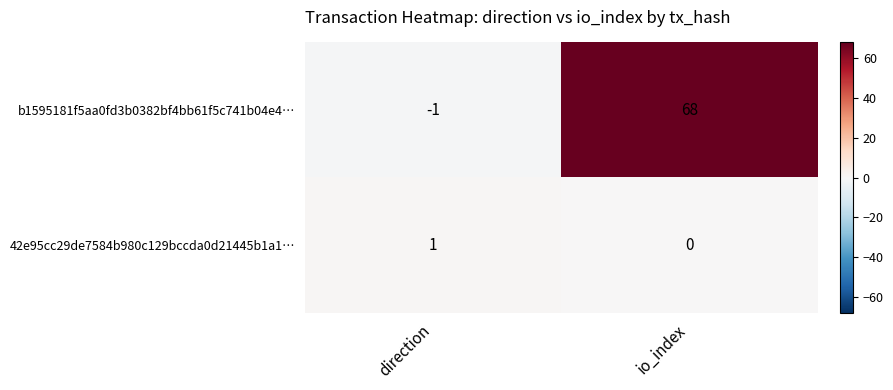

The 42e95cc29de7584b980c129bccda0d21445b1a1… series shows 0 at io_index. True or false?

True